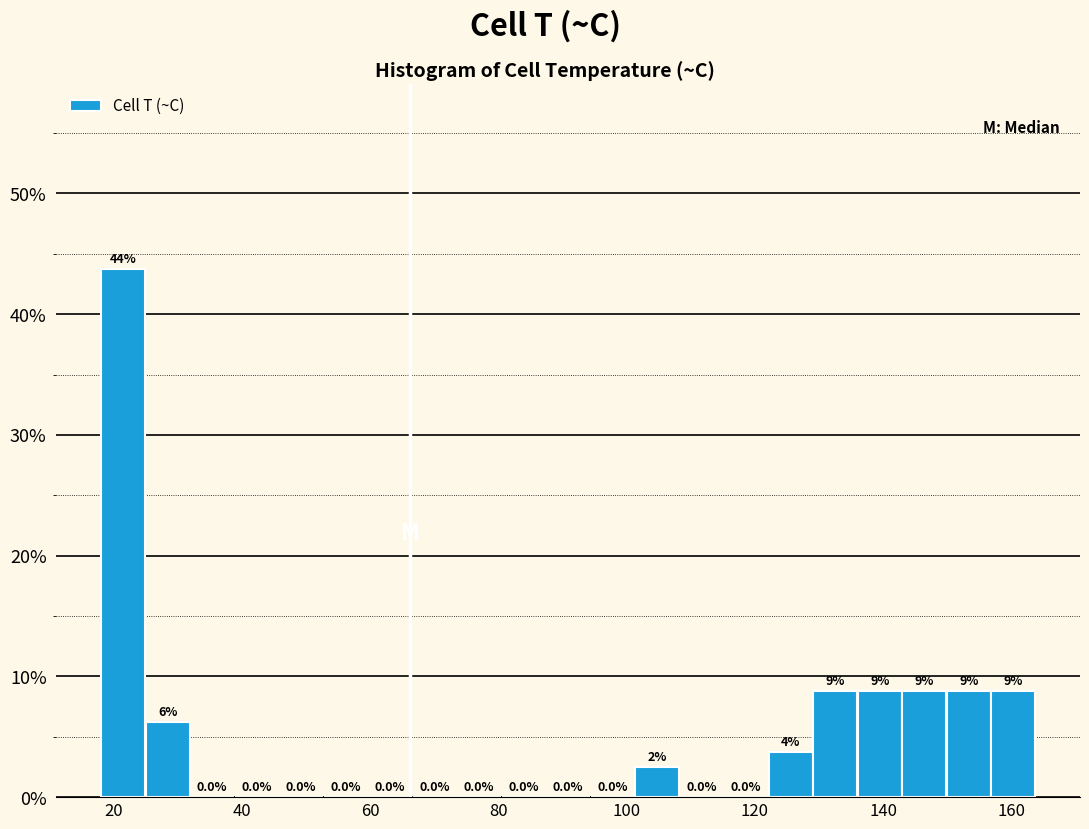

Read against the x-axis, roughly where is the centre of the tallest bar?

22